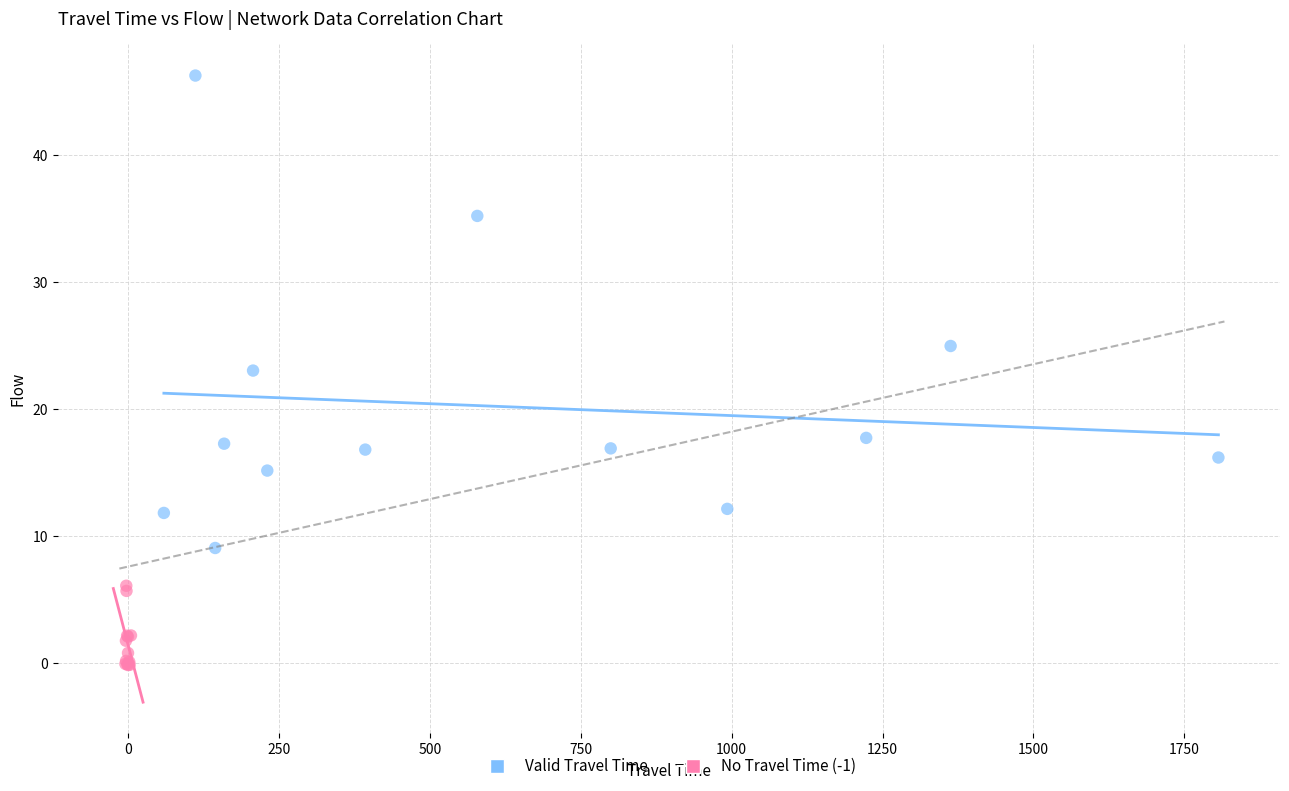

Which series reaches the maximum Y coordinate?

Valid Travel Time